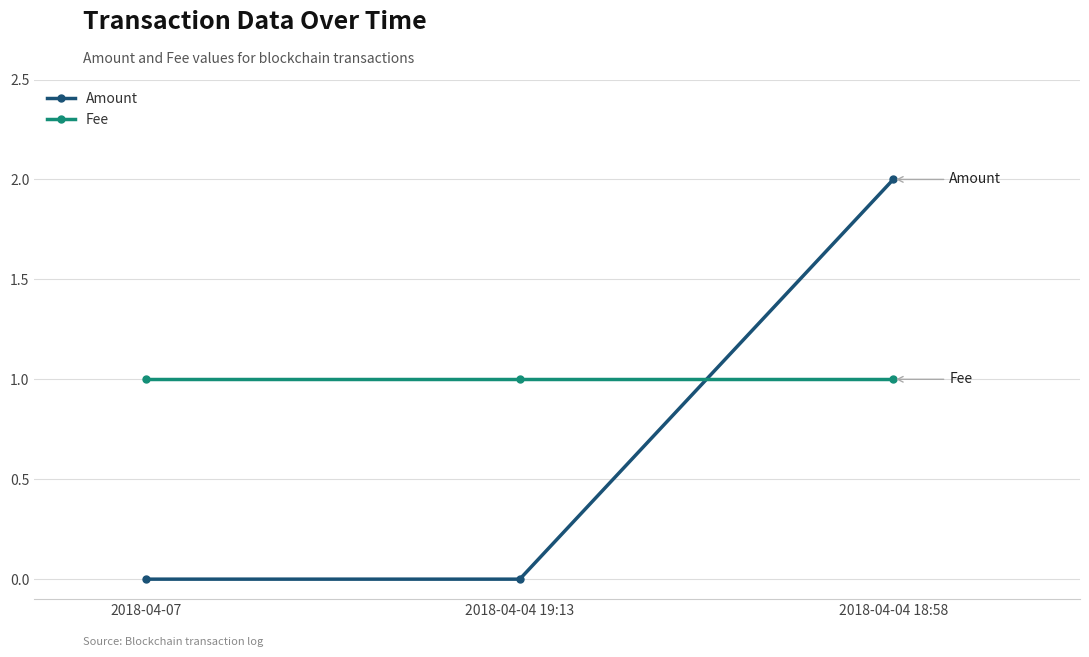

Is the value of Amount at 2018-04-04 19:13 greater than the value of Fee at 2018-04-04 19:13?

No